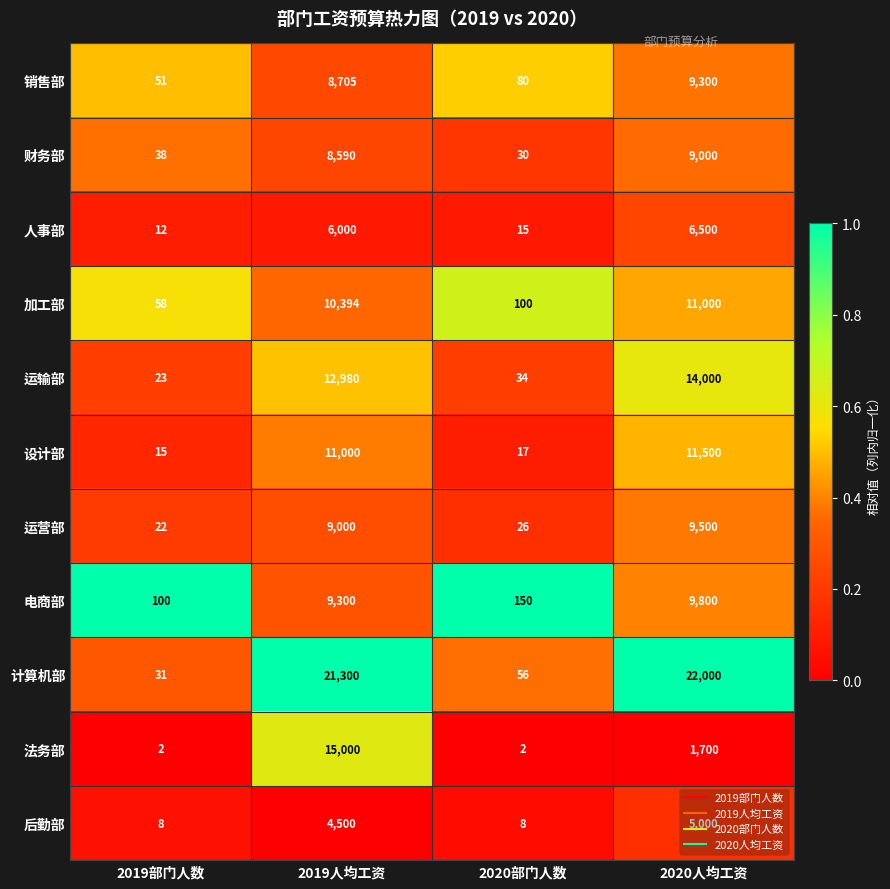

The value of 加工部 at 2020部门人数 is 100. True or false?

True